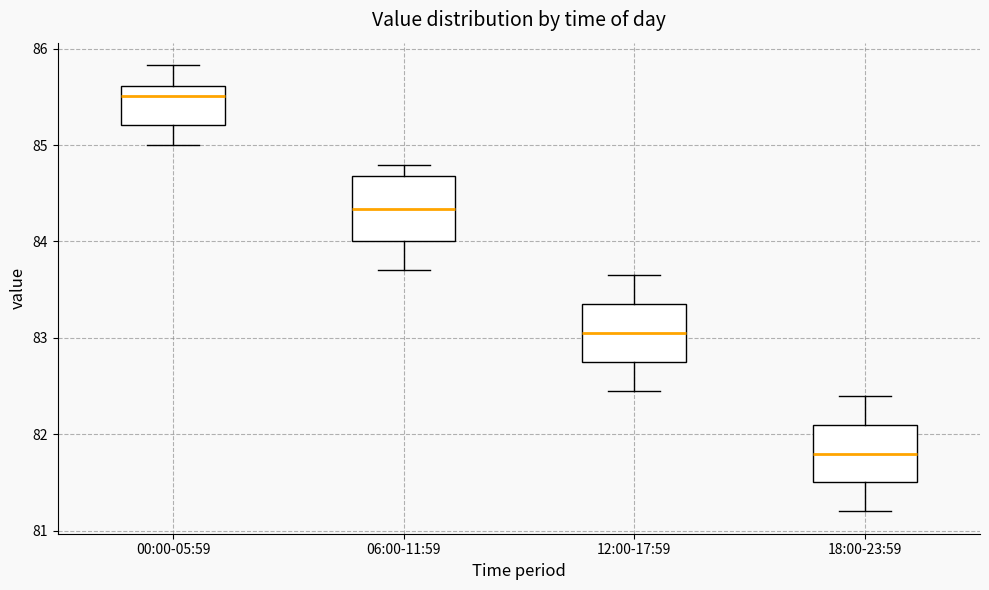

Where is the upper edge of the box for 12:00-17:59 on the y-axis? The values are not printed on the chart, so give them approximately, as read against the axis.

83.4